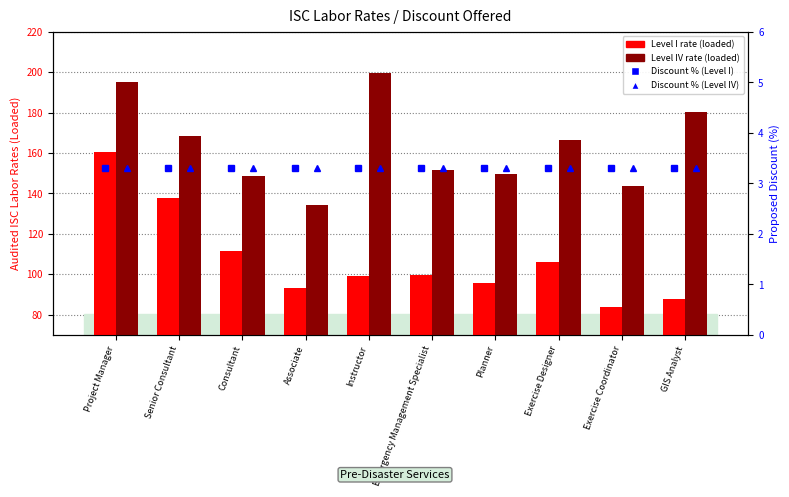

Reading left to right, transcribe all the data shown in this chart.

Level I (0-5 yrs): 160.5	137.7	111.3	93.0	98.9	99.4	95.9	105.8	83.9	87.7
Level IV (15+Yrs): 195.2	168.6	148.4	134.4	199.7	151.6	149.7	166.6	143.7	180.2
Discount % (Level I): 3.3	3.3	3.3	3.3	3.3	3.3	3.3	3.3	3.3	3.3
Discount % (Level IV): 3.3	3.3	3.3	3.3	3.3	3.3	3.3	3.3	3.3	3.3